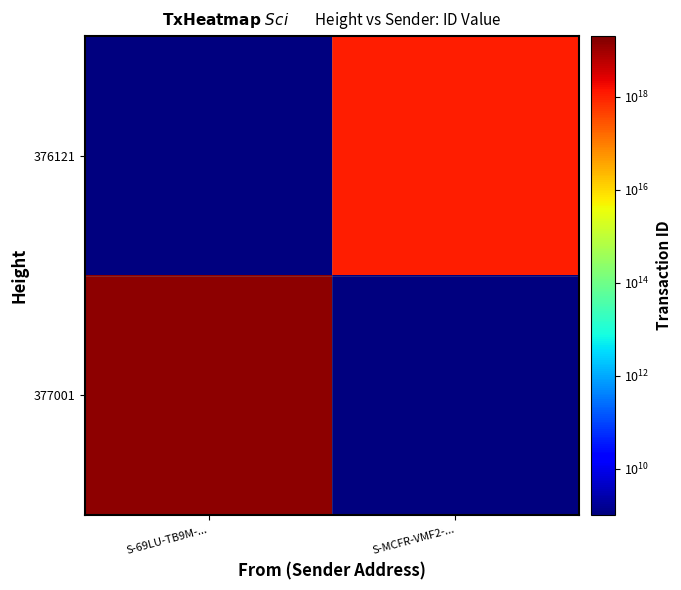

How many distinct data groups are displayed?

2